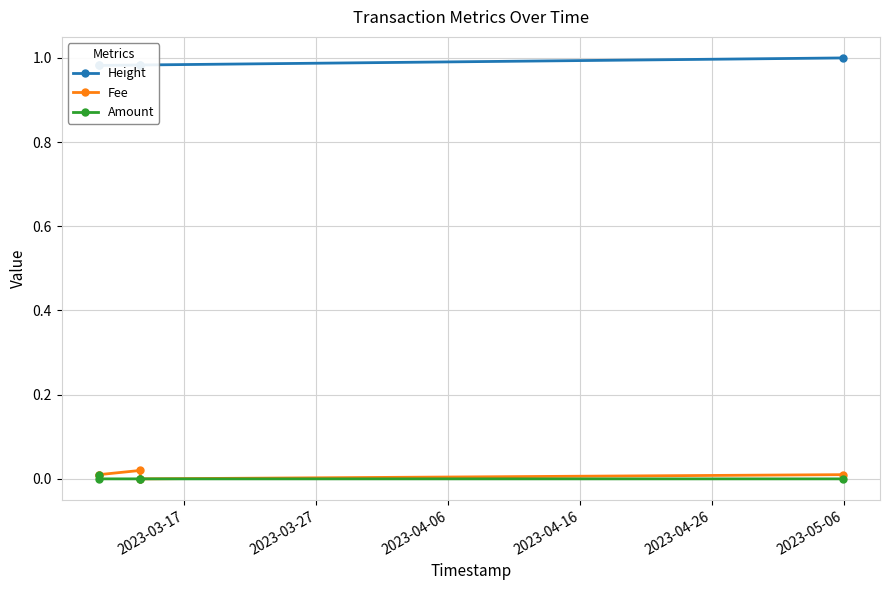

Is it true that Amount equals 0.0 at 2023-04-16?

True